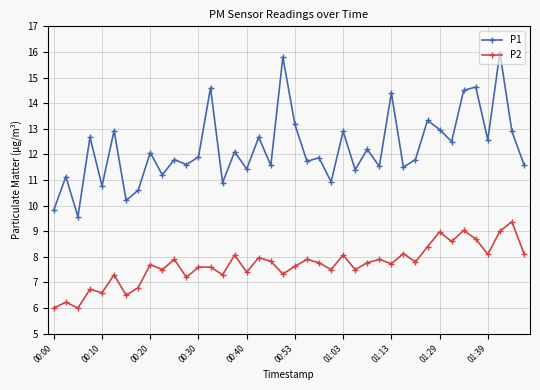

How many lines are shown in the chart?

2